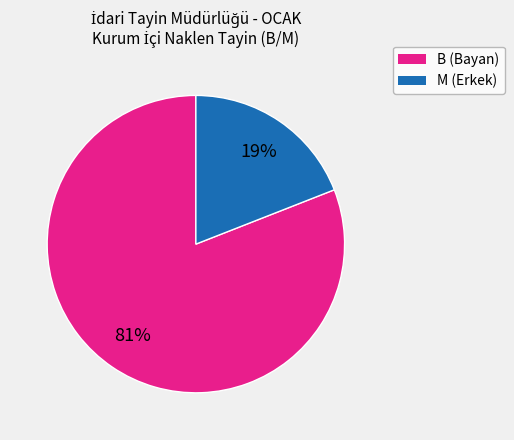

To the nearest percent, what is the average slice percentage?

50%